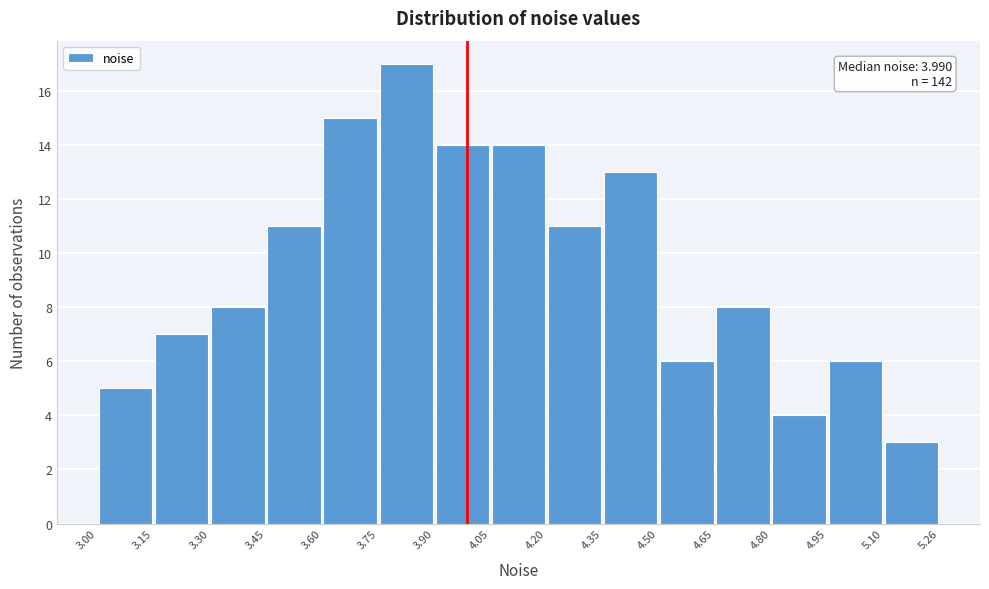

Which range on the x-axis has the tallest bar?

3.75 to 3.90